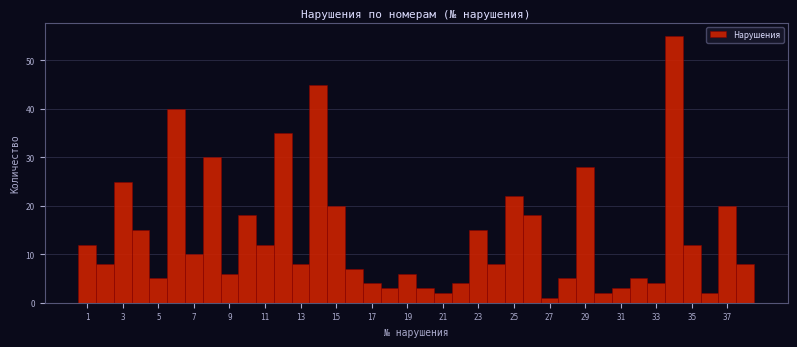

Over which range of the x-axis is the bar tallest?

33.5 to 34.5